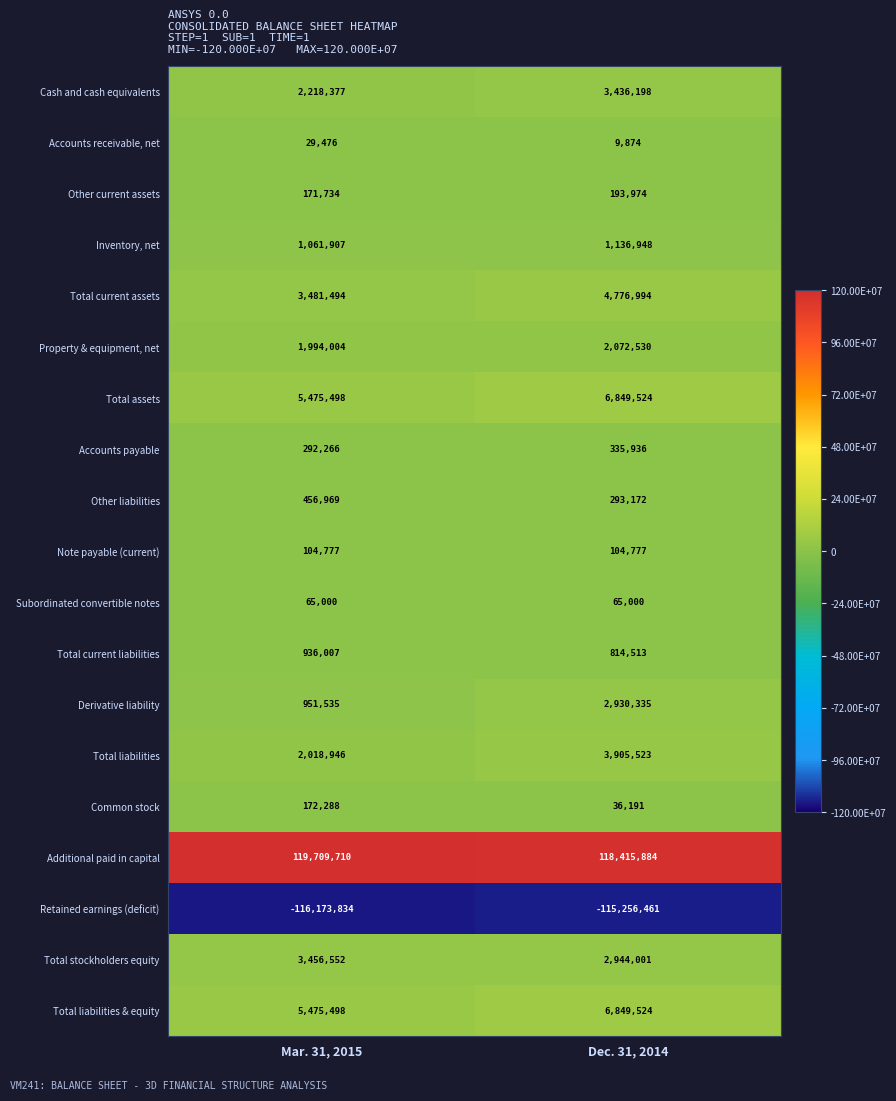

Read the Total stockholders equity value at Mar. 31, 2015, to the nearest 50.

3456550